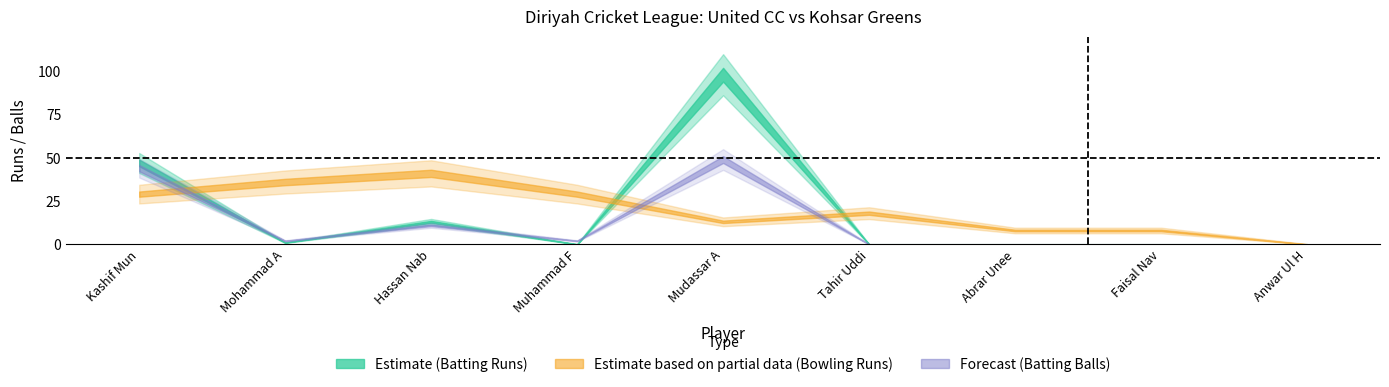

Reading left to right, transcribe all the data shown in this chart.

United CC Batsmen Runs: 47	1	13	0	98	0	0	0	0
United CC Balls: 44	2	11	2	49	0	0	0	0
Kohsar Bowling Runs: 29	36	41	29	13	18	8	8	0